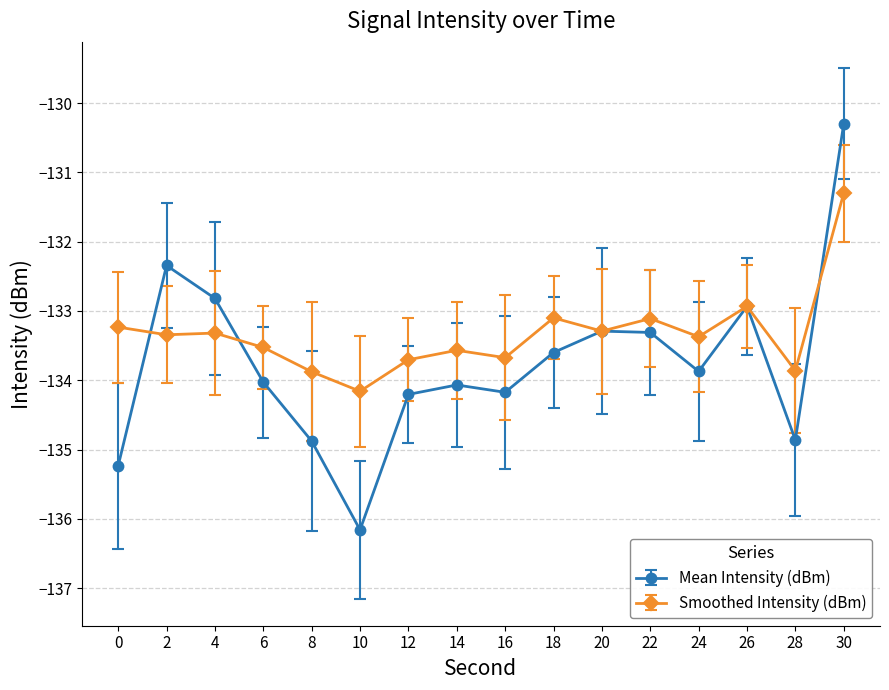

At which category is the sum across all series the highest?

30